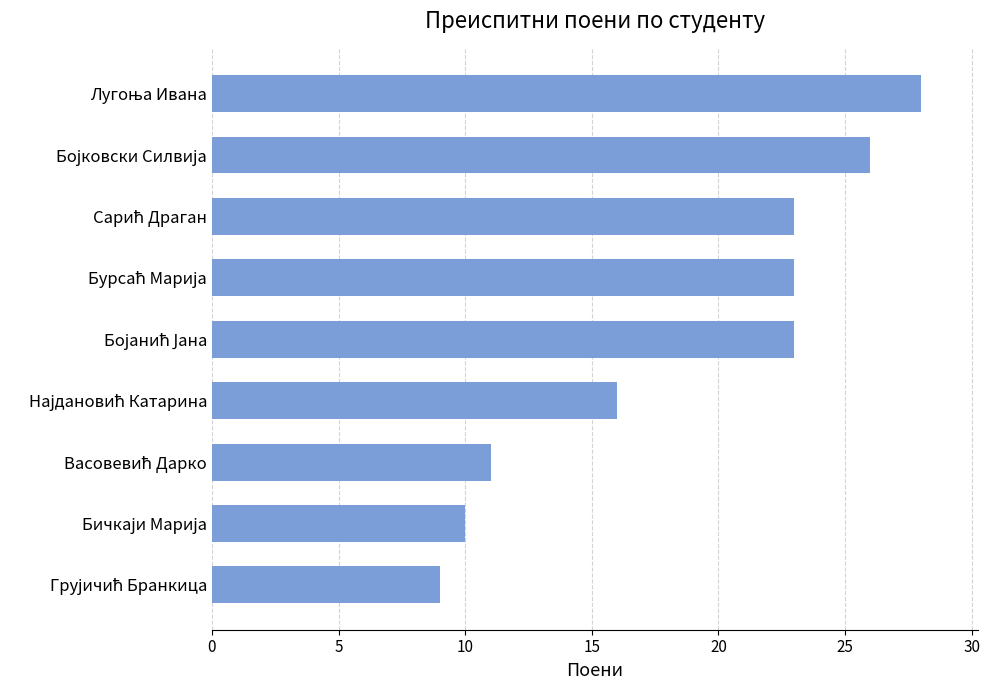

What is the maximum value shown in the chart?

28